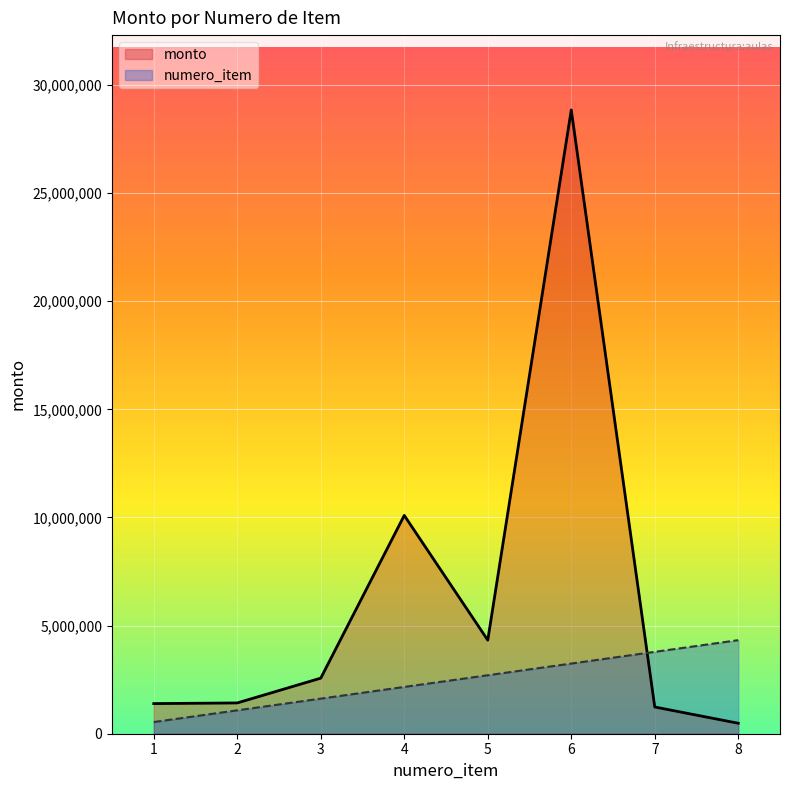

In monto, how many points are lower than both neighbors (excluding endpoints)?

1